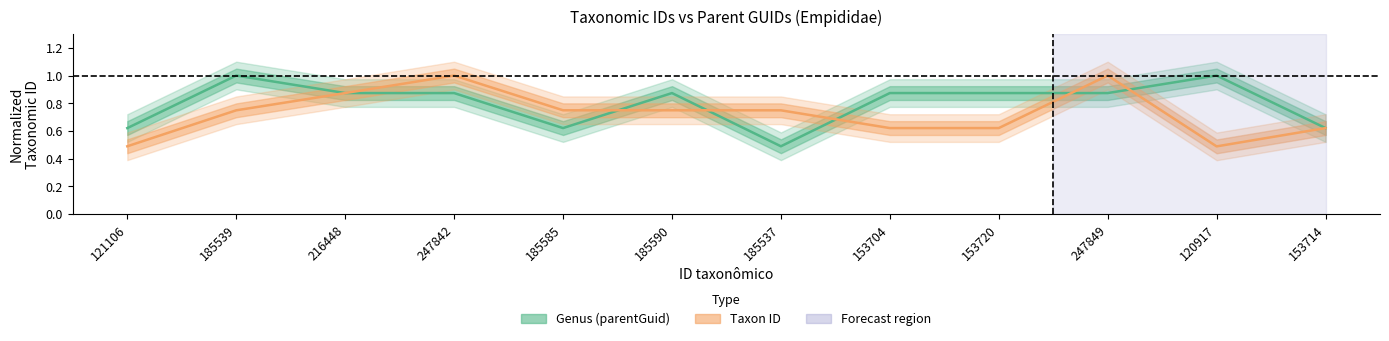

Is it true that Genus (parentGuid) equals 0.9 at 216448?

True